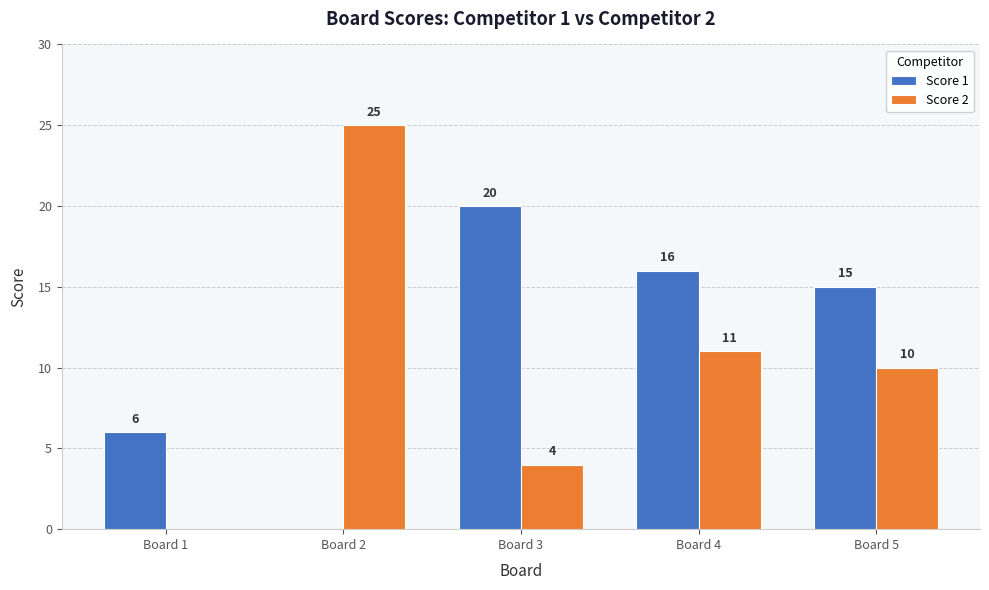

What is the sum of the Score 2 values at Board 1 and Board 2?

25